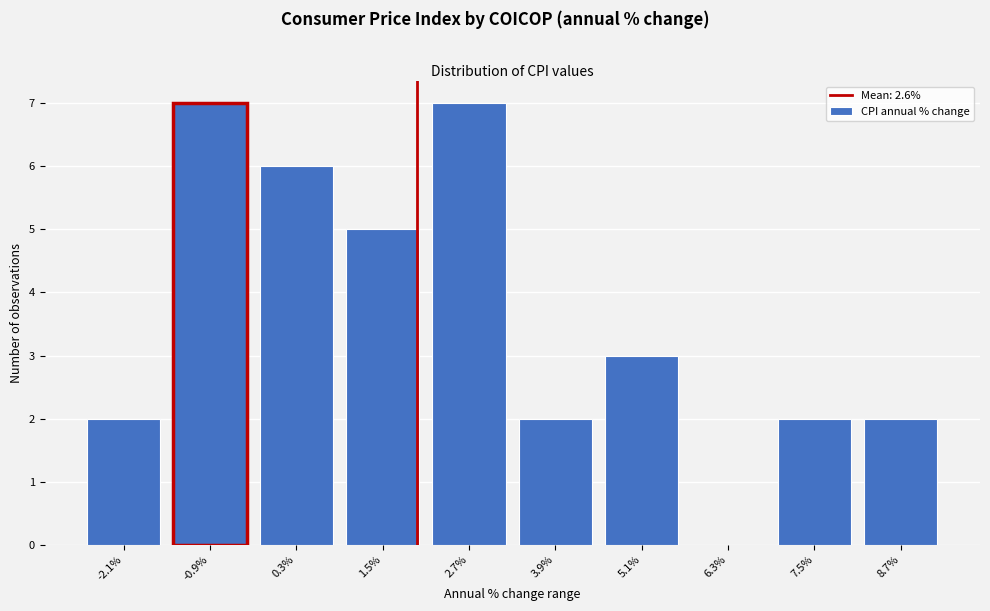

Reading right to left, list all the values displayed in this chart.

8.7%=2	7.5%=2	6.3%=0	5.1%=3	3.9%=2	2.7%=7	1.5%=5	0.3%=6	-0.9%=7	-2.1%=2